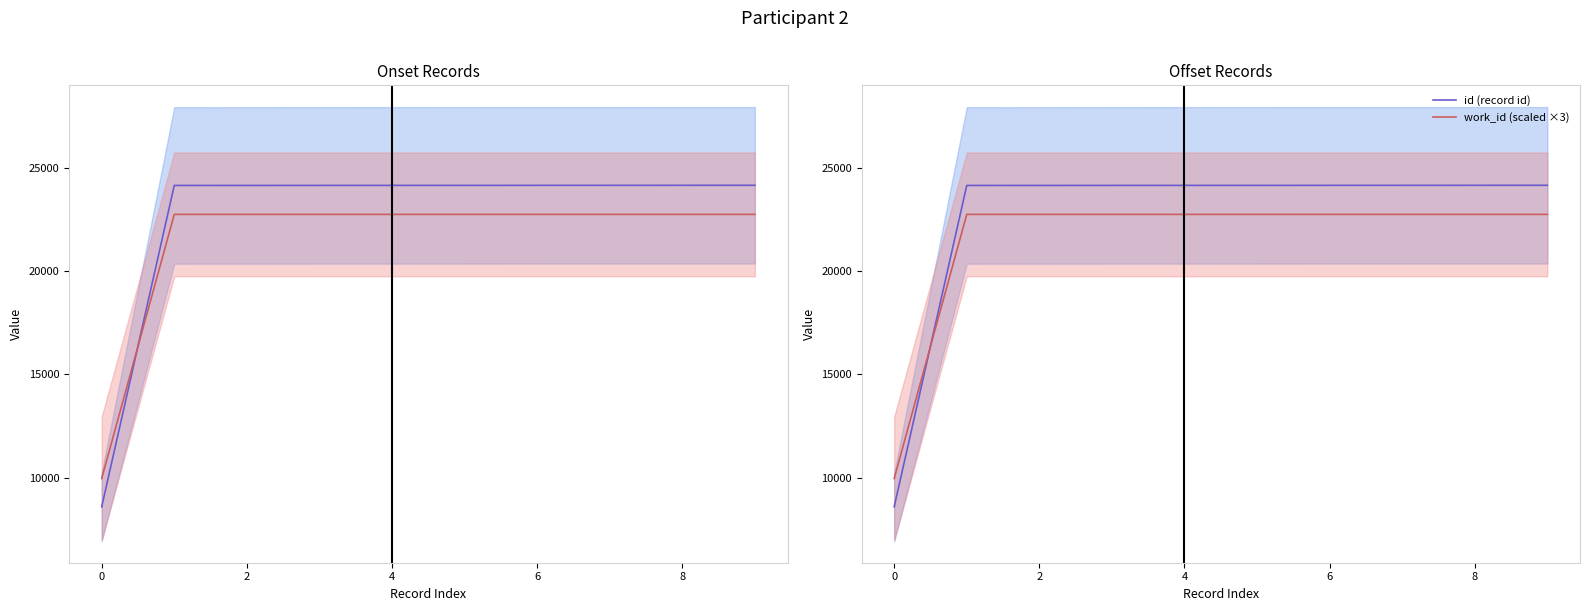

Which series has the largest range (max minus min)?

id (record id)